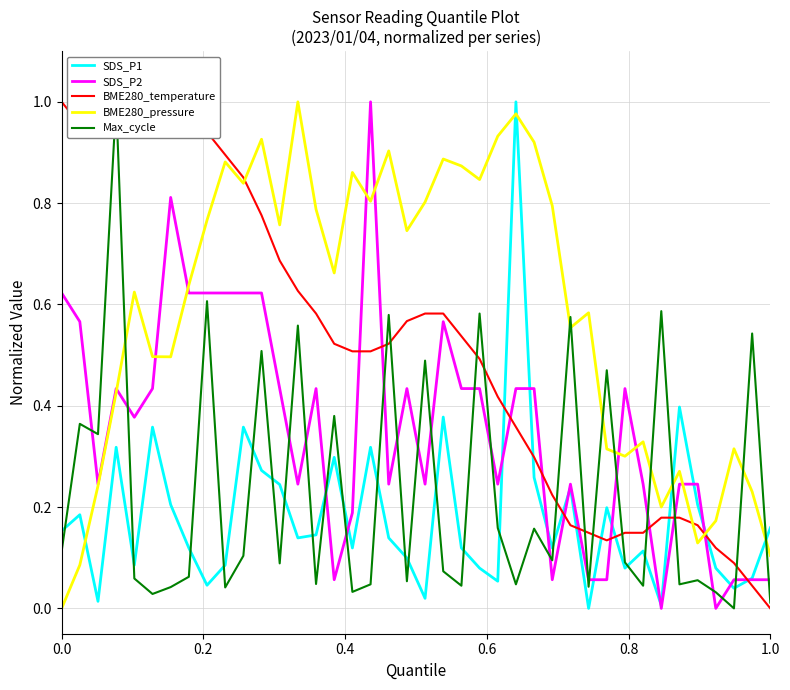

Is it true that SDS_P1 equals 0.1 at 0.0?

False